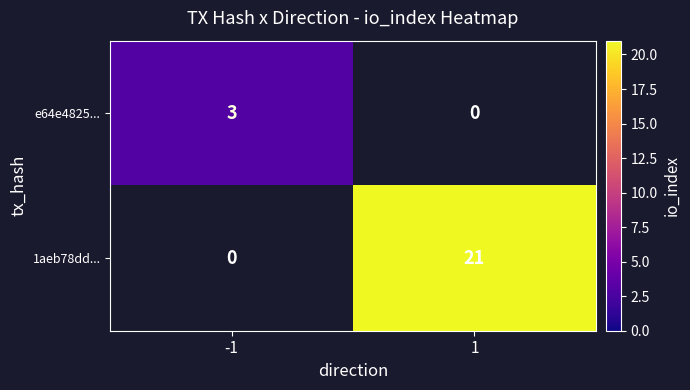

The value of 1aeb78dd... at 1 is 21. True or false?

True